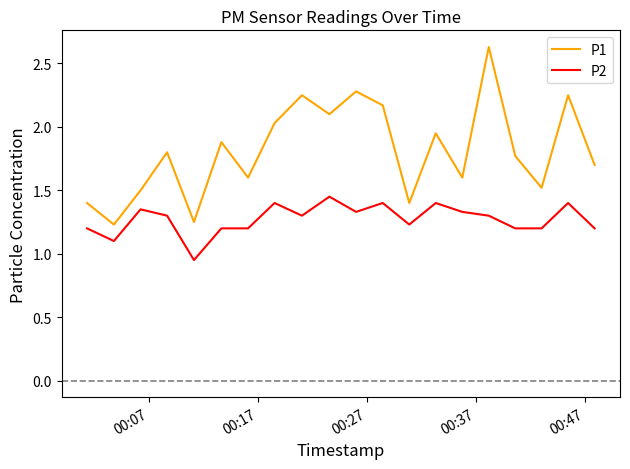

Which series has the largest total across all categories?

P1